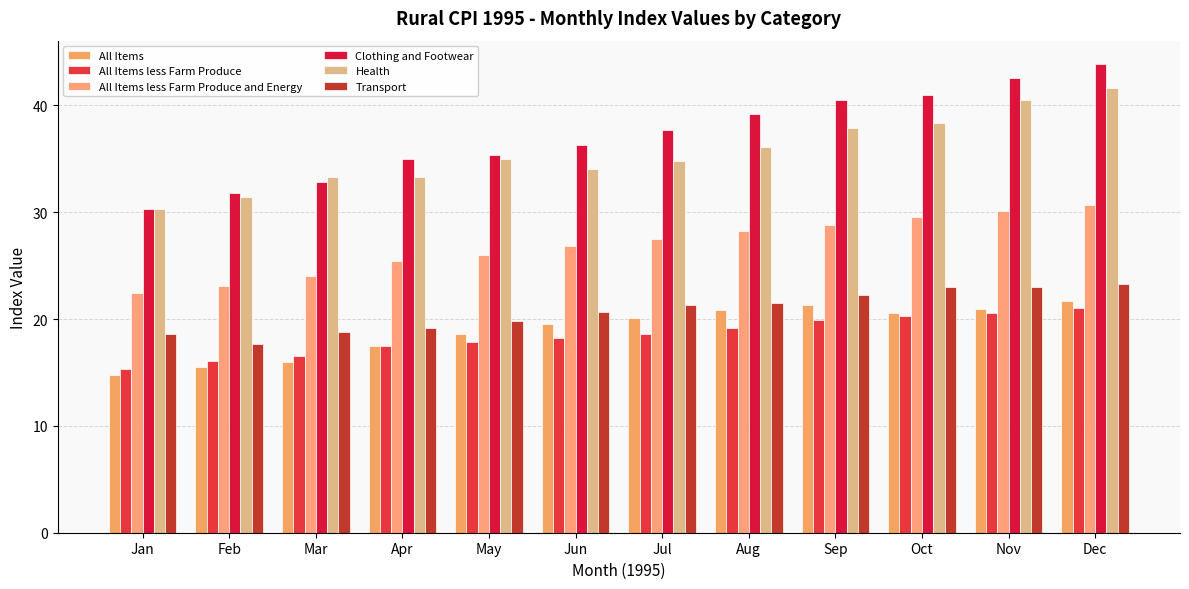

What is the total value across all series at Jul?

160.0